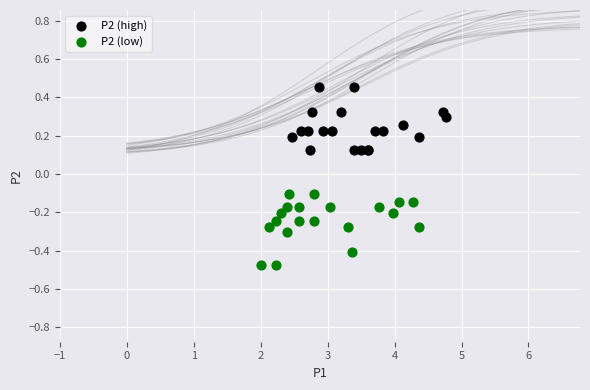

Which series contains the lowest Y value?

P2 (low)